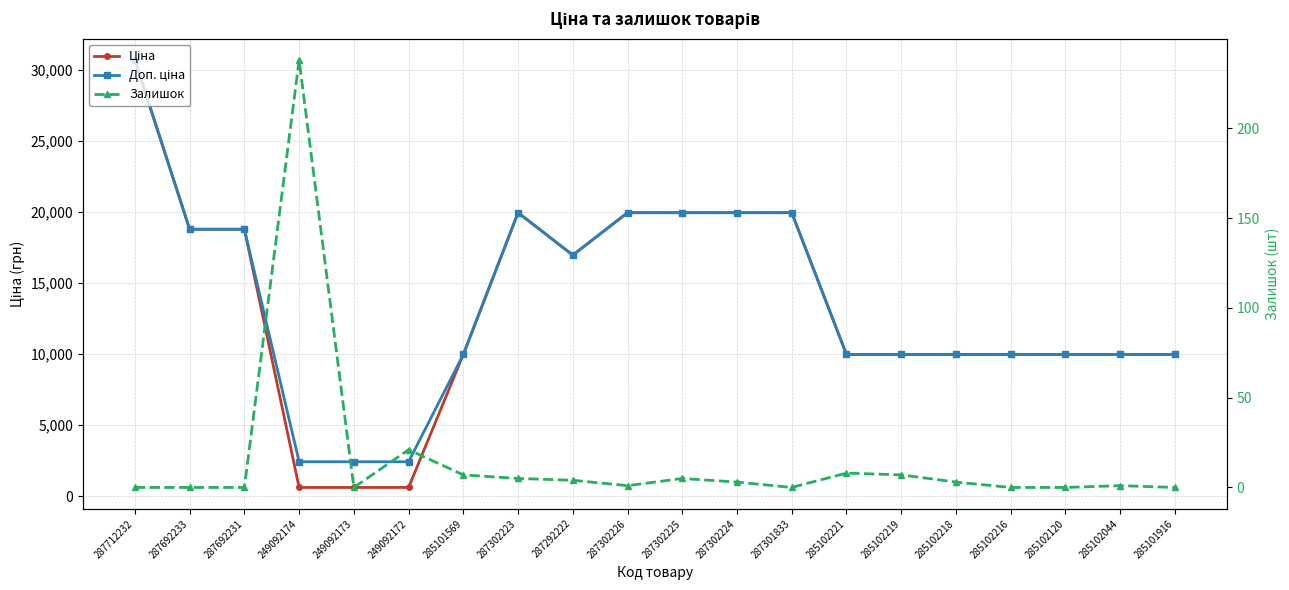

How many categories are shown in the chart?

20